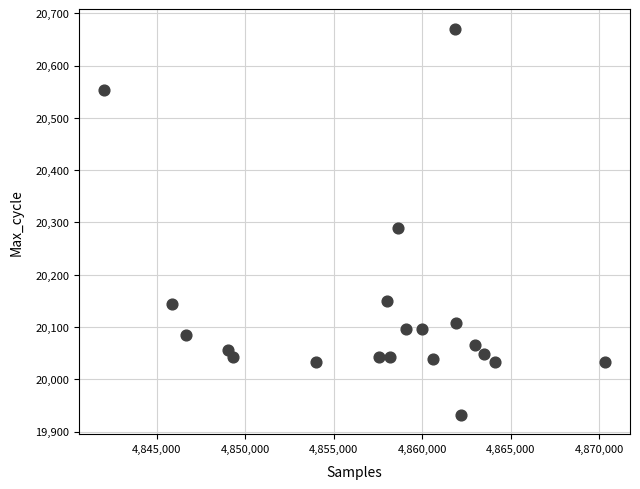

What Y value in the scatter plot is closest to 20301?

20289